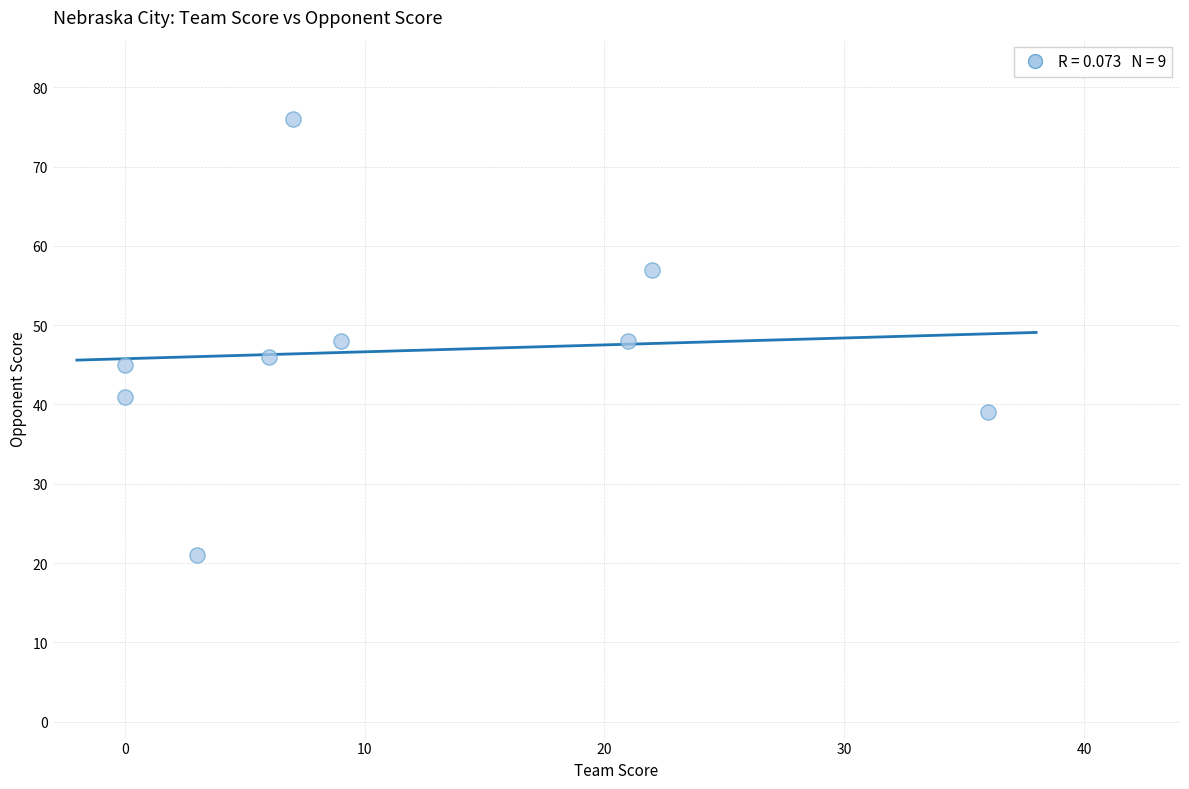

What is the range of Y values (max minus min)?

55